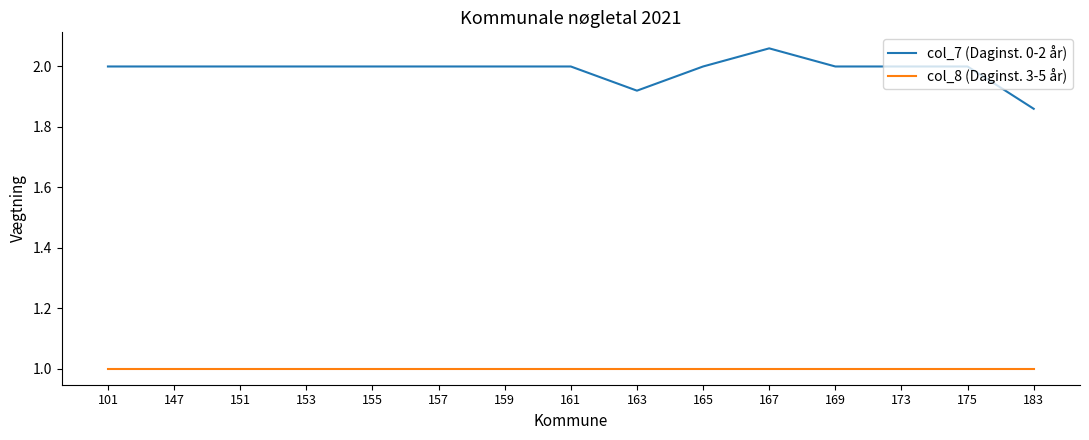

At which label is col_7 (Daginst. 0-2 år) closest to 1?

183